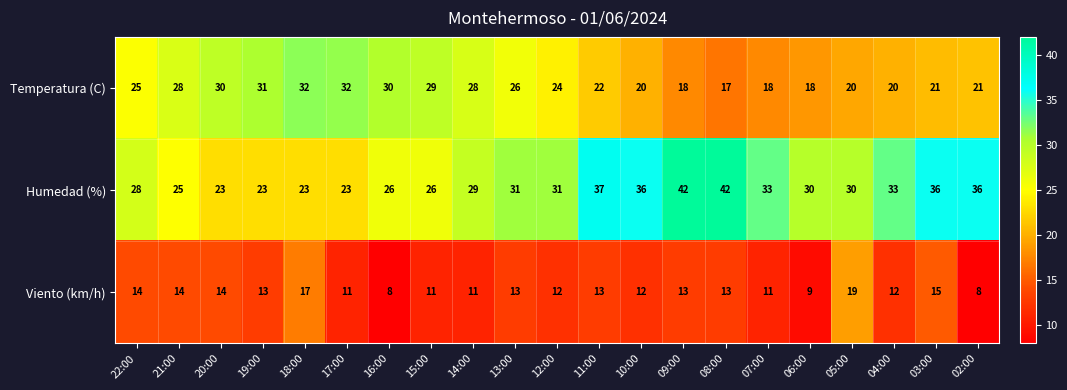

What is the sum of the Viento (km/h) values at 20:00 and 14:00?

25